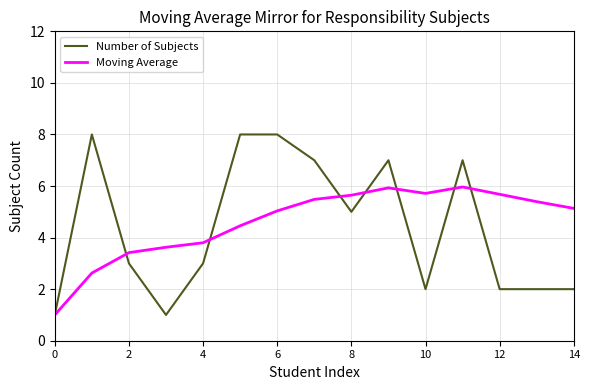

What is the highest value of the Number of Subjects series?

8.0